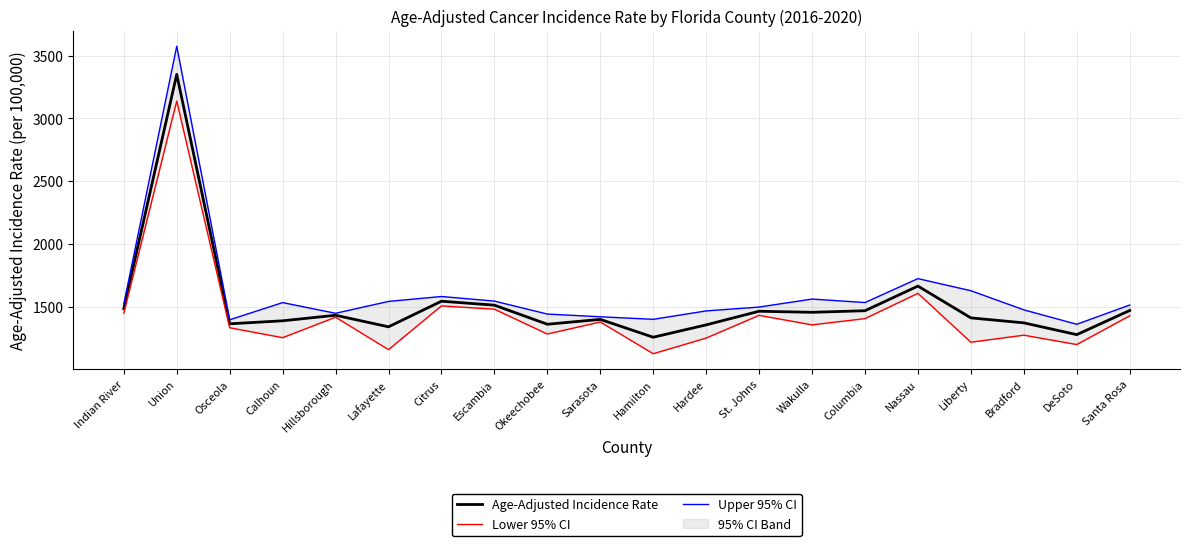

True or false: Lower 95% CI and Upper 95% CI cross at least once.

False